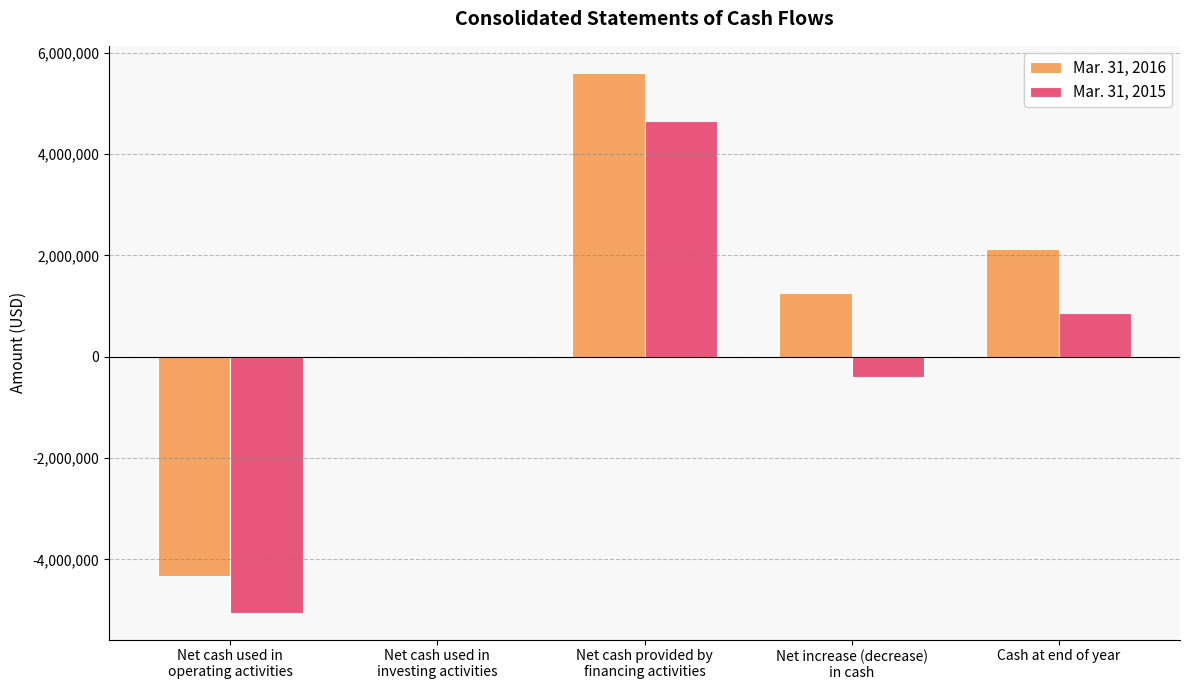

What are all the series names shown in the legend?

Mar. 31, 2016, Mar. 31, 2015